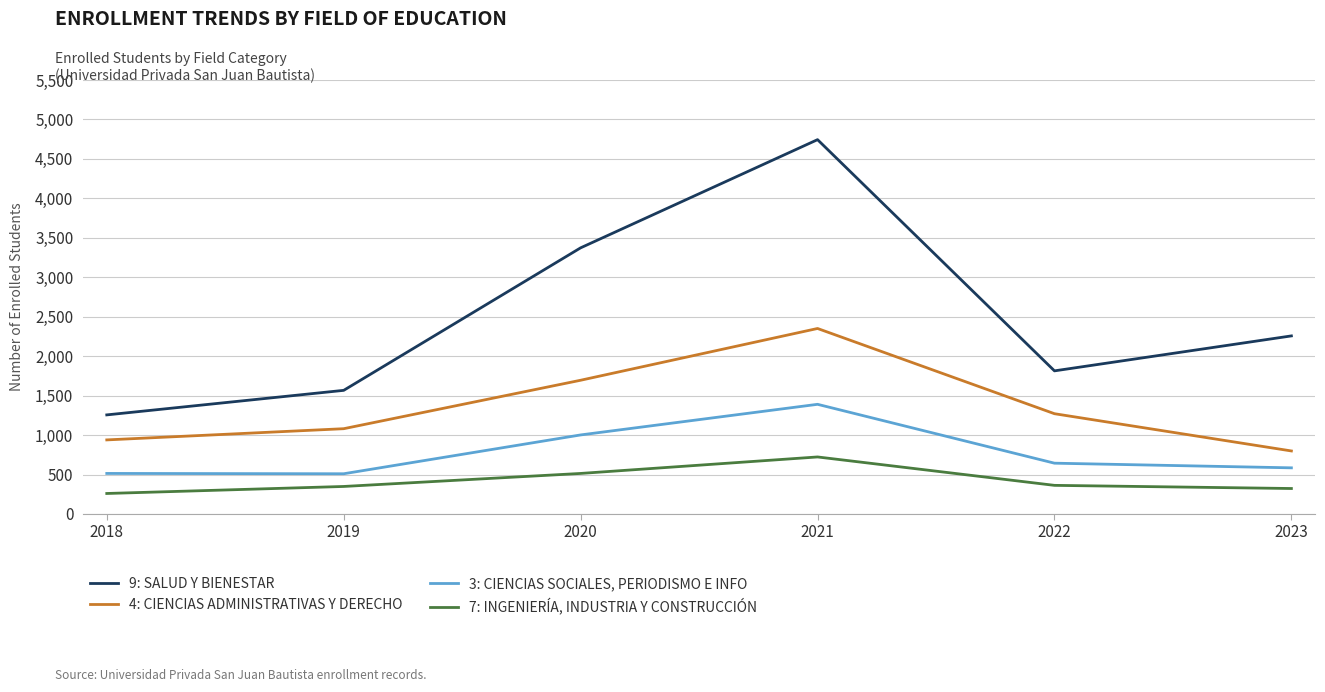

Which series has the widest spread of values?

9: SALUD Y BIENESTAR